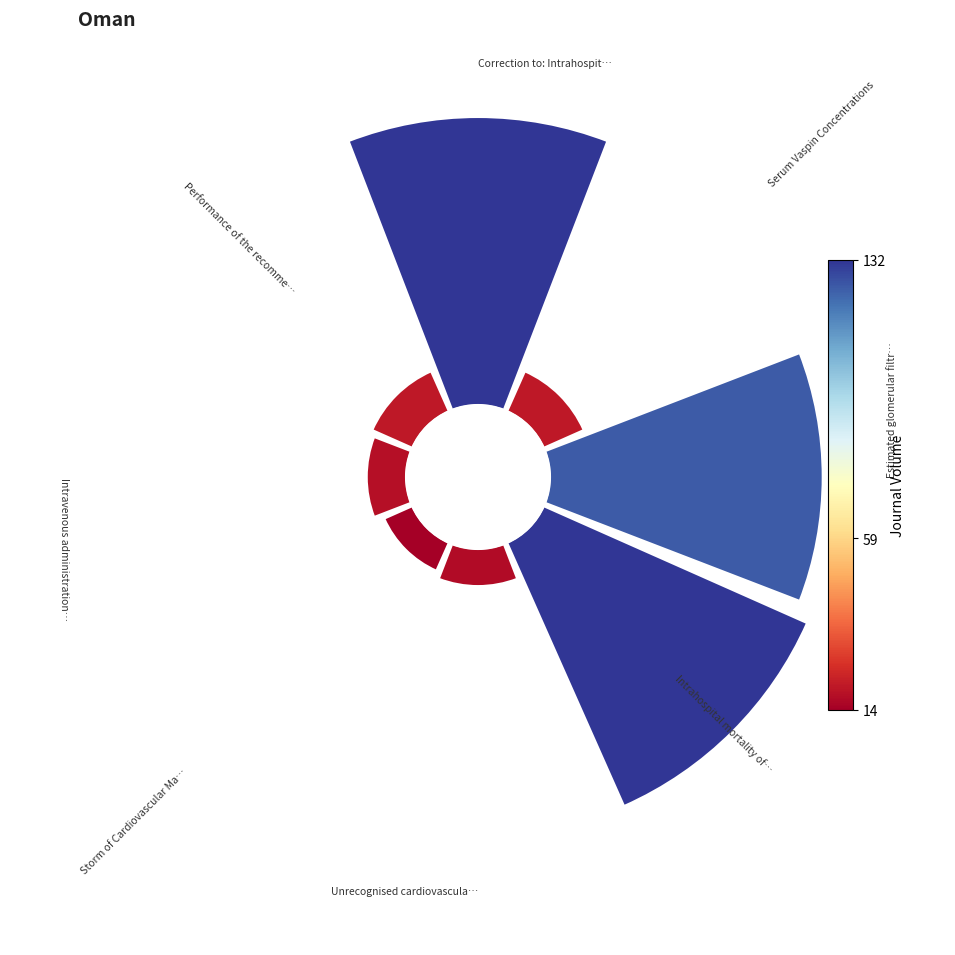

Is it true that 5 is 1% of the pie?

False